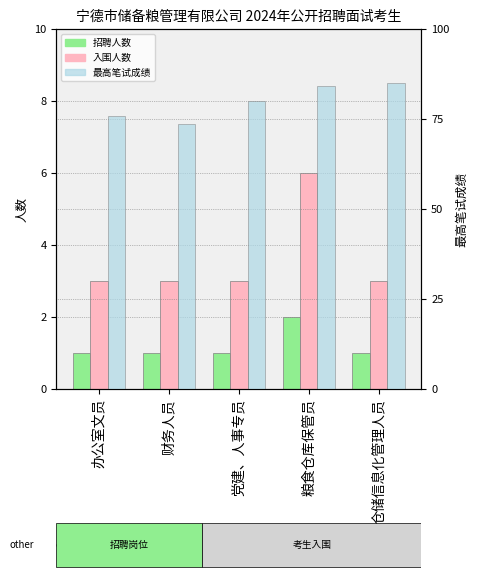

Reading right to left, list all the values displayed in this chart.

招聘人数: 仓储信息化管理人员=1.0	粮食仓库保管员=2.0	党建、人事专员=1.0	财务人员=1.0	办公室文员=1.0
入围人数: 仓储信息化管理人员=3.0	粮食仓库保管员=6.0	党建、人事专员=3.0	财务人员=3.0	办公室文员=3.0
最高笔试成绩: 仓储信息化管理人员=85.1	粮食仓库保管员=84.2	党建、人事专员=79.9	财务人员=73.6	办公室文员=75.8